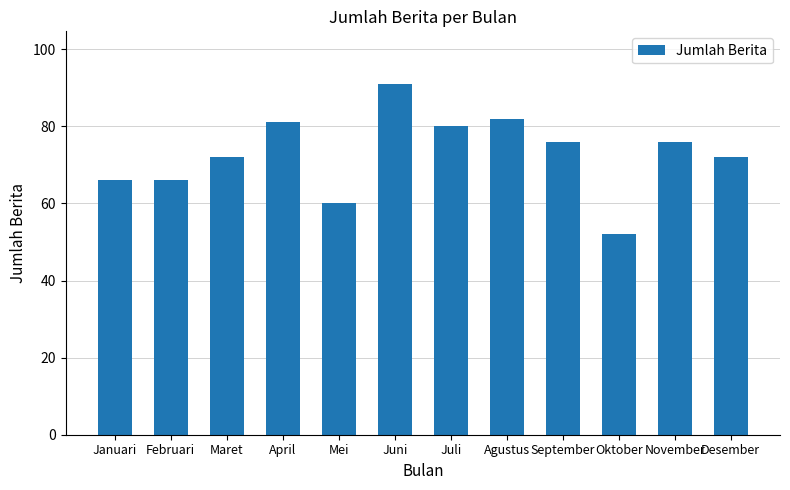

At which label does the data first exceed 76?

April